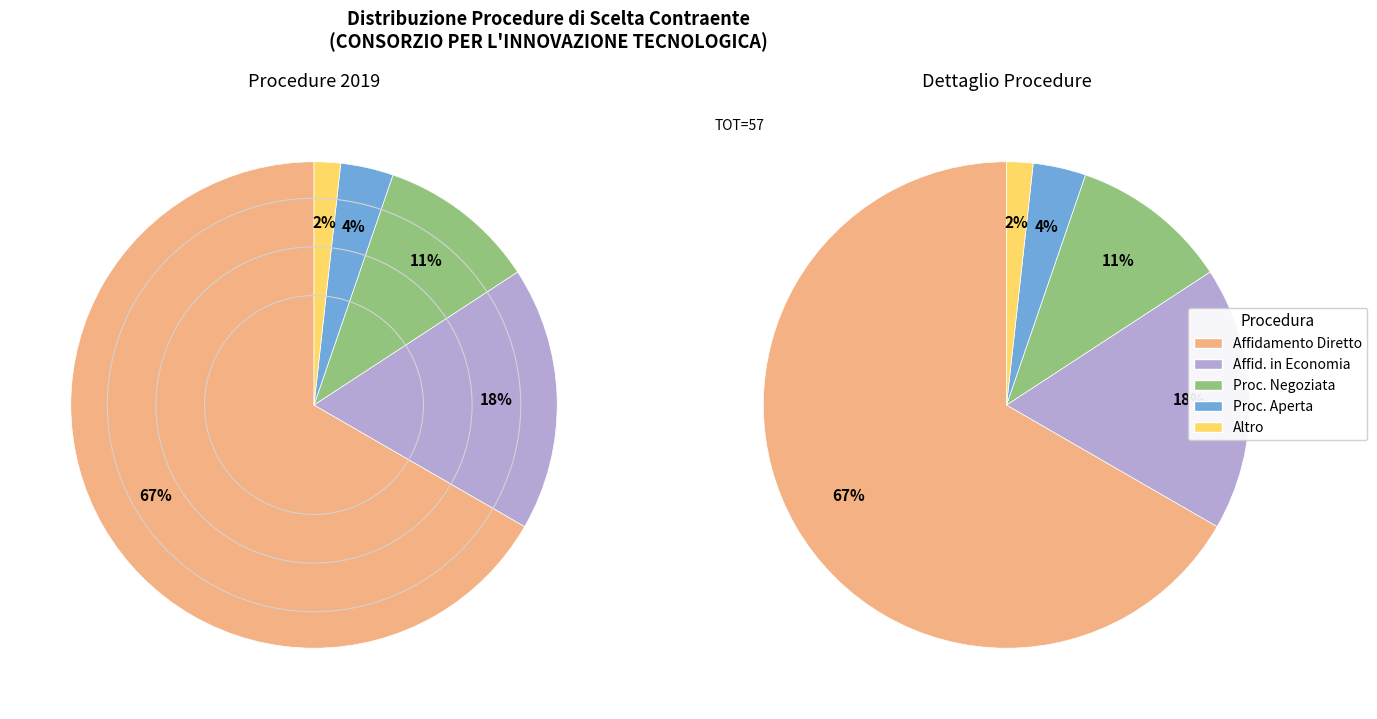

To the nearest percent, what is the combined percentage of 23-AFFIDAMENTO DIRETTO and 01-PROCEDURA APERTA?

70%